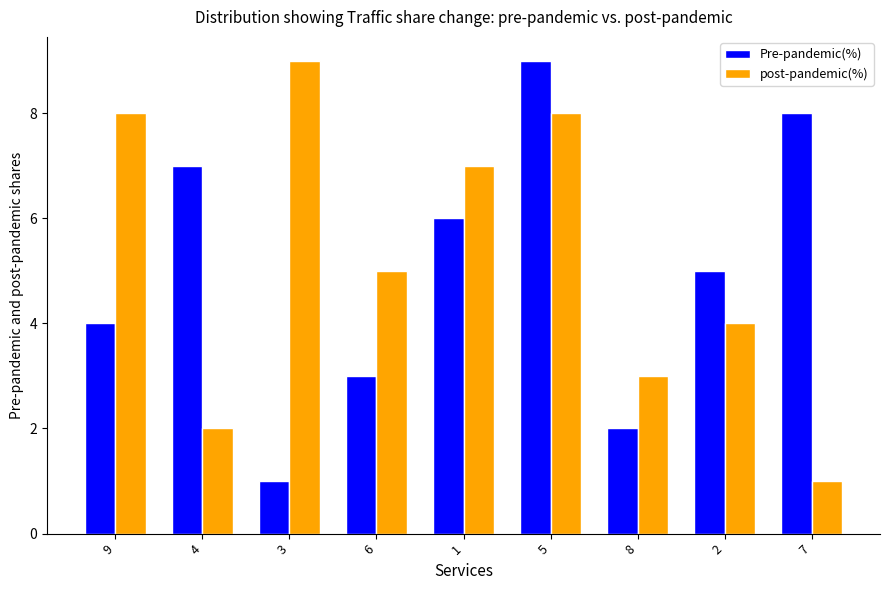

How many bars are there in total?

18